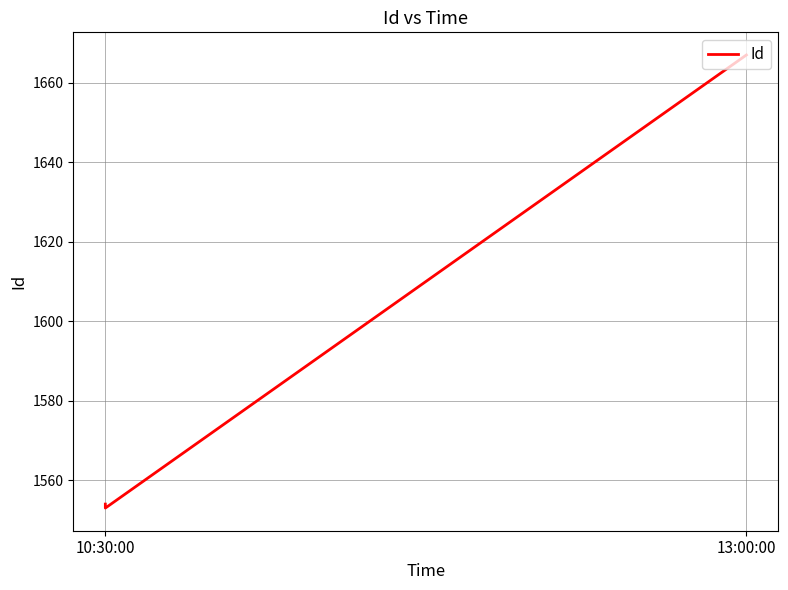

How many lines are shown in the chart?

1